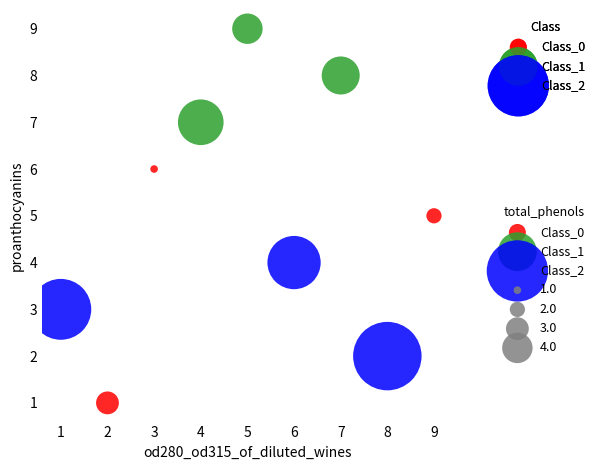

Which series contains the lowest Y value?

Class_0